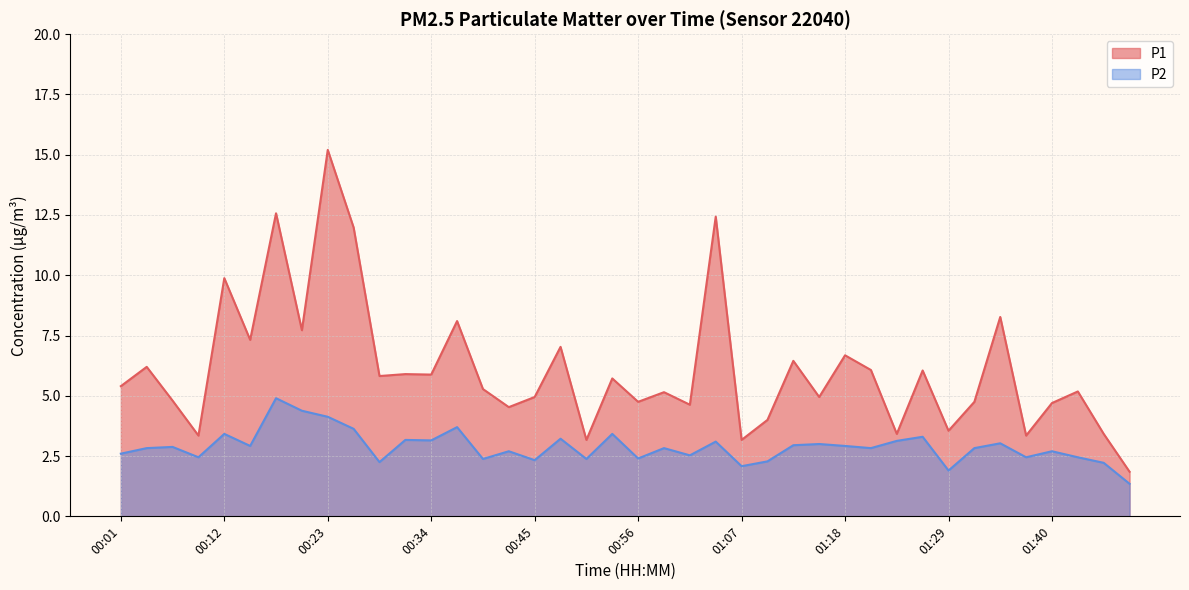

How many categories are shown in the chart?

40